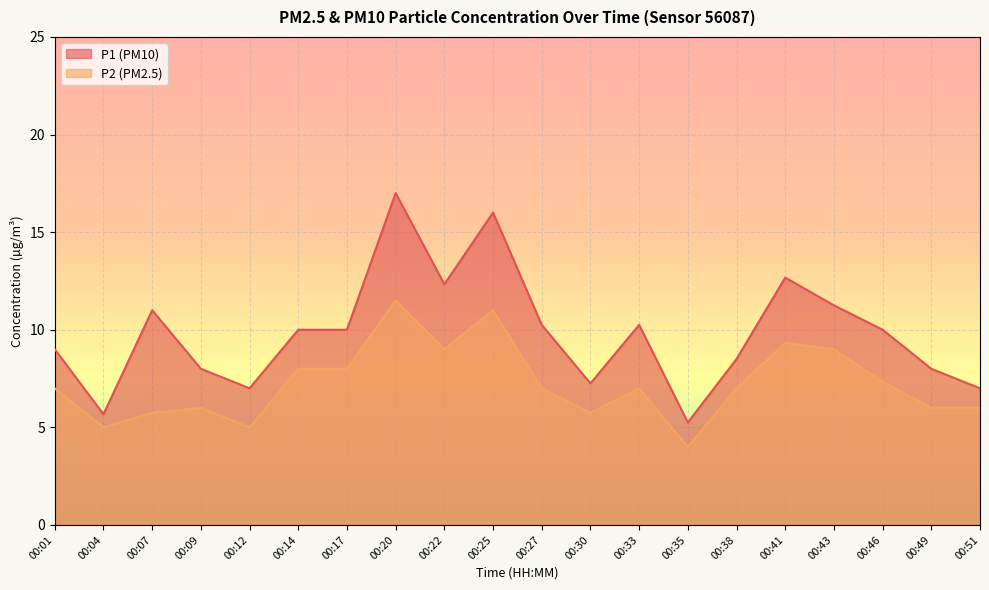

Reading right to left, extract all data points from this chart.

P1: 00:51=7.0	00:49=8.0	00:46=10.0	00:43=11.2	00:41=12.7	00:38=8.5	00:35=5.2	00:33=10.2	00:30=7.2	00:27=10.2	00:25=16.0	00:22=12.3	00:20=17.0	00:17=10.0	00:14=10.0	00:12=7.0	00:09=8.0	00:07=11.0	00:04=5.7	00:01=9.0
P2: 00:51=6.0	00:49=6.0	00:46=7.3	00:43=9.0	00:41=9.3	00:38=7.0	00:35=4.0	00:33=7.0	00:30=5.8	00:27=7.0	00:25=11.0	00:22=9.0	00:20=11.5	00:17=8.0	00:14=8.0	00:12=5.0	00:09=6.0	00:07=5.8	00:04=5.0	00:01=7.0